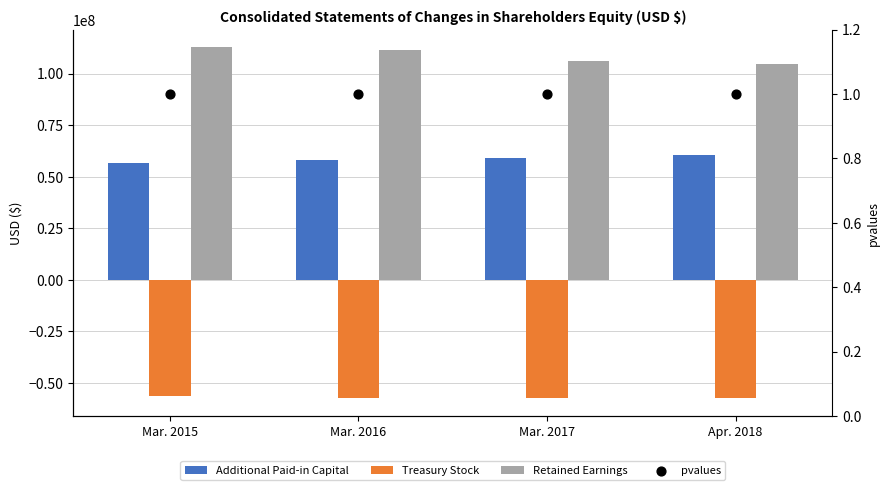

What is the total value across all series at Apr. 2018?

107952601